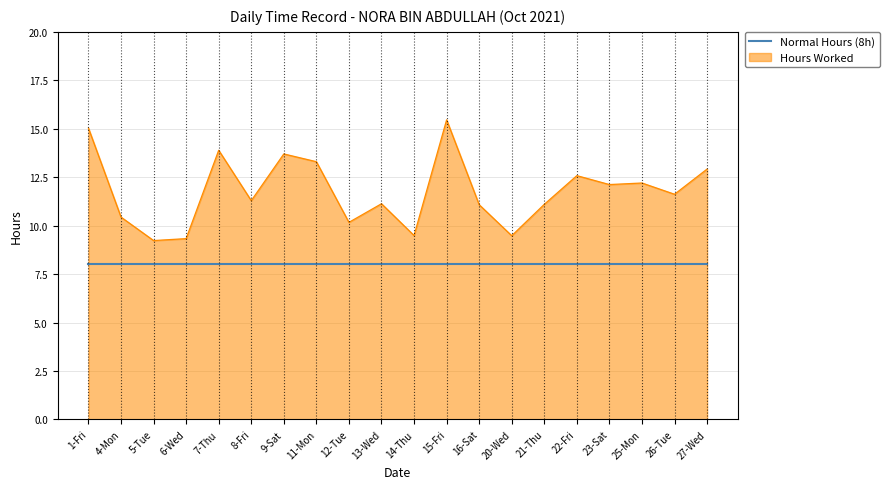

What is the minimum value shown in the chart?

8.0